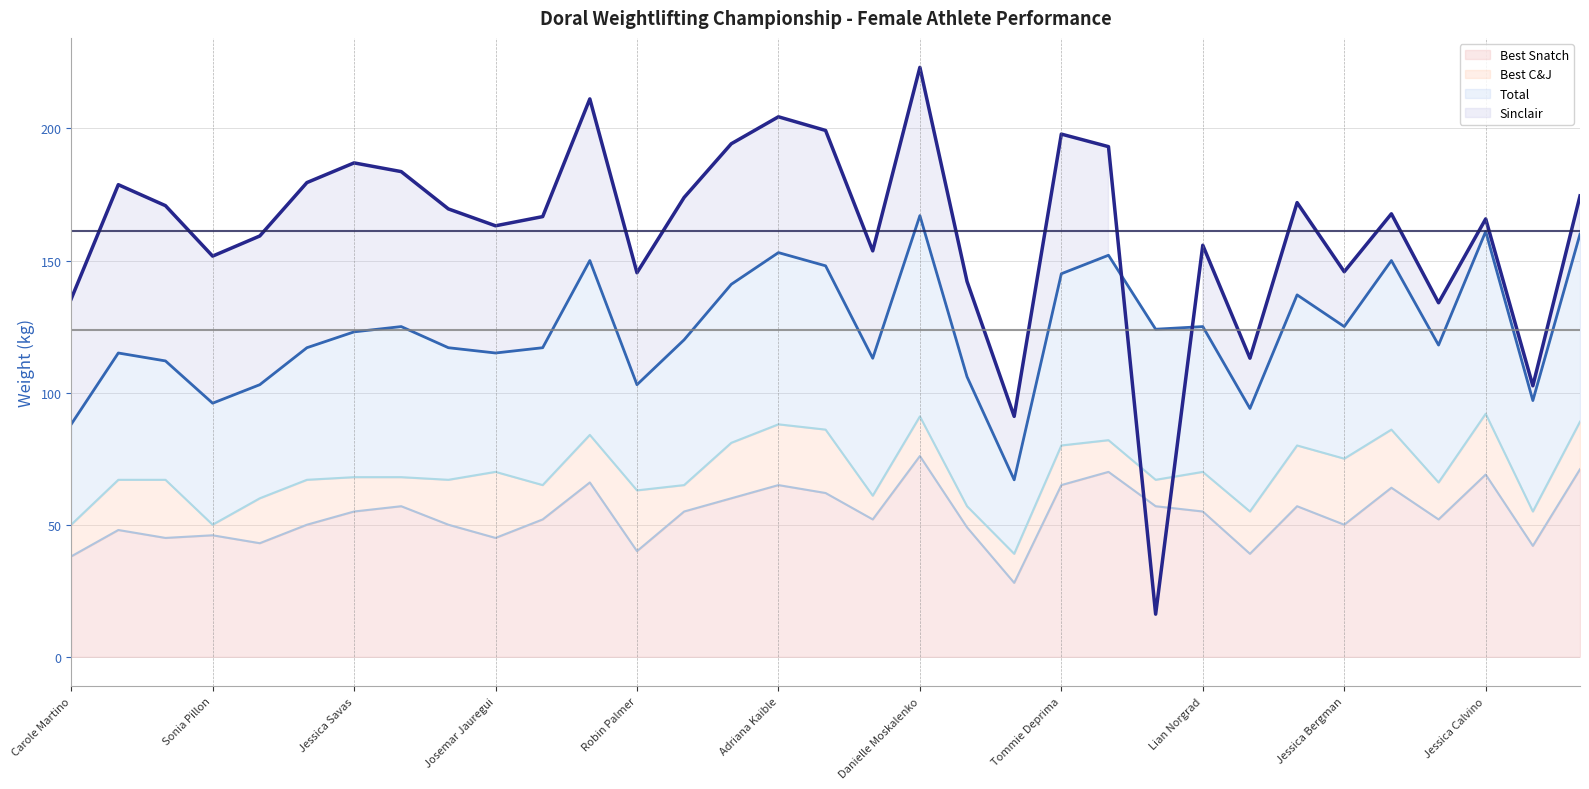

Reading left to right, extract all data points from this chart.

Best Snatch: Carole Martino=38.0	Jenna Howe=48.0	Annia Velazquez=45.0	Sonia Pillon=46.0	Kristine Gonzalez=43.0	Emely Viteri=50.0	Jessica Savas=55.0	Iris Veciana=57.0	Jackie Lata=50.0	Josemar Jauregui=45.0	Lisa Culver=52.0	Rachel Batista=66.0	Robin Palmer=40.0	Silvia Gonzalez=55.0	Tara Demers=60.0	Adriana Kaible=65.0	Cristina Hernandez=62.0	Casey Mino=52.0	Danielle Moskalenko=76.0	Ingrid Saenz=49.0	Tiernan Ramer=28.0	Tommie Deprima=65.0	Lauren Leon=70.0	Leighann Panico=57.0	Lian Norgrad=55.0	Alexandra Coulouris=39.0	Nicole Biscuiti=57.0	Jessica Bergman=50.0	Jessica Jimenez=64.0	Amy Romero=52.0	Jessica Calvino=69.0	Rachele Moramarco=42.0	Kristin Roberts=71.0
Best C&J: Carole Martino=50.0	Jenna Howe=67.0	Annia Velazquez=67.0	Sonia Pillon=50.0	Kristine Gonzalez=60.0	Emely Viteri=67.0	Jessica Savas=68.0	Iris Veciana=68.0	Jackie Lata=67.0	Josemar Jauregui=70.0	Lisa Culver=65.0	Rachel Batista=84.0	Robin Palmer=63.0	Silvia Gonzalez=65.0	Tara Demers=81.0	Adriana Kaible=88.0	Cristina Hernandez=86.0	Casey Mino=61.0	Danielle Moskalenko=91.0	Ingrid Saenz=57.0	Tiernan Ramer=39.0	Tommie Deprima=80.0	Lauren Leon=82.0	Leighann Panico=67.0	Lian Norgrad=70.0	Alexandra Coulouris=55.0	Nicole Biscuiti=80.0	Jessica Bergman=75.0	Jessica Jimenez=86.0	Amy Romero=66.0	Jessica Calvino=92.0	Rachele Moramarco=55.0	Kristin Roberts=89.0
Total: Carole Martino=88.0	Jenna Howe=115.0	Annia Velazquez=112.0	Sonia Pillon=96.0	Kristine Gonzalez=103.0	Emely Viteri=117.0	Jessica Savas=123.0	Iris Veciana=125.0	Jackie Lata=117.0	Josemar Jauregui=115.0	Lisa Culver=117.0	Rachel Batista=150.0	Robin Palmer=103.0	Silvia Gonzalez=120.0	Tara Demers=141.0	Adriana Kaible=153.0	Cristina Hernandez=148.0	Casey Mino=113.0	Danielle Moskalenko=167.0	Ingrid Saenz=106.0	Tiernan Ramer=67.0	Tommie Deprima=145.0	Lauren Leon=152.0	Leighann Panico=124.0	Lian Norgrad=125.0	Alexandra Coulouris=94.0	Nicole Biscuiti=137.0	Jessica Bergman=125.0	Jessica Jimenez=150.0	Amy Romero=118.0	Jessica Calvino=161.0	Rachele Moramarco=97.0	Kristin Roberts=160.0
Sinclair: Carole Martino=135.4	Jenna Howe=178.7	Annia Velazquez=170.8	Sonia Pillon=151.7	Kristine Gonzalez=159.3	Emely Viteri=179.5	Jessica Savas=187.0	Iris Veciana=183.7	Jackie Lata=169.5	Josemar Jauregui=163.2	Lisa Culver=166.6	Rachel Batista=211.2	Robin Palmer=145.4	Silvia Gonzalez=173.9	Tara Demers=194.2	Adriana Kaible=204.4	Cristina Hernandez=199.2	Casey Mino=153.7	Danielle Moskalenko=223.1	Ingrid Saenz=142.1	Tiernan Ramer=91.0	Tommie Deprima=197.9	Lauren Leon=193.1	Leighann Panico=16.1	Lian Norgrad=155.8	Alexandra Coulouris=113.0	Nicole Biscuiti=171.9	Jessica Bergman=145.8	Jessica Jimenez=167.7	Amy Romero=134.0	Jessica Calvino=165.8	Rachele Moramarco=102.6	Kristin Roberts=174.5